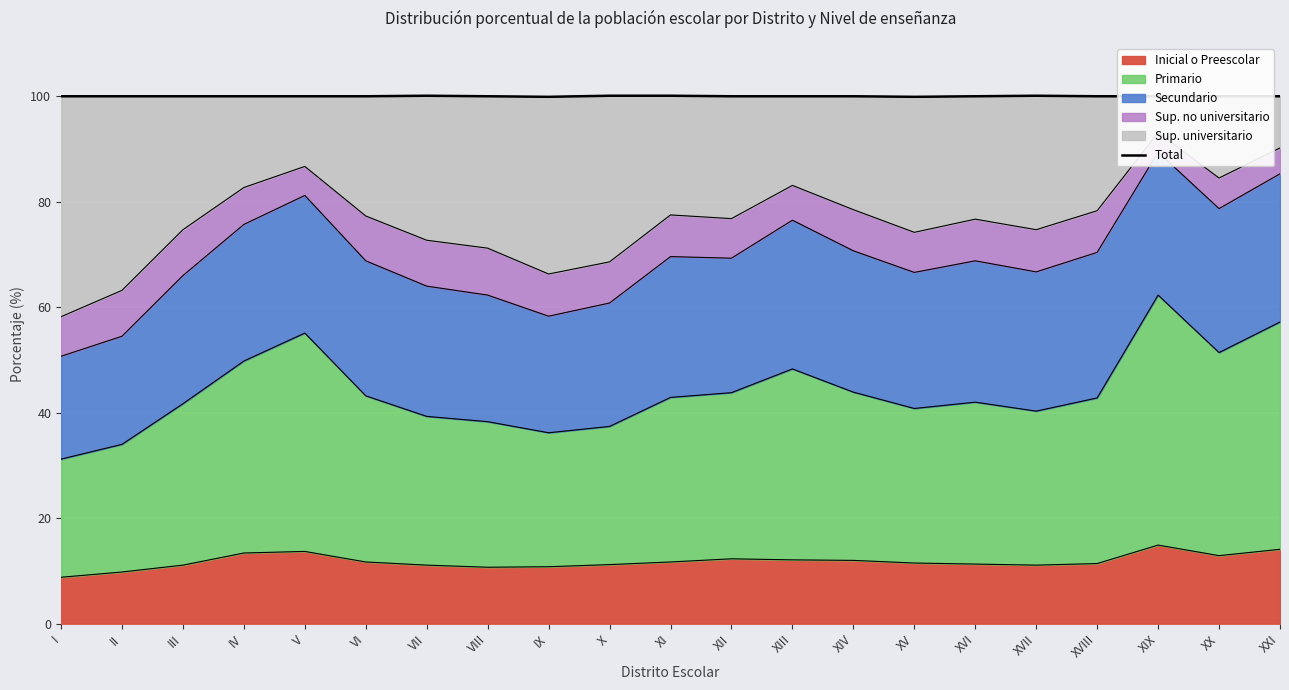

Approximately how many times larger is the value at XX compared to XVIII?

1.0